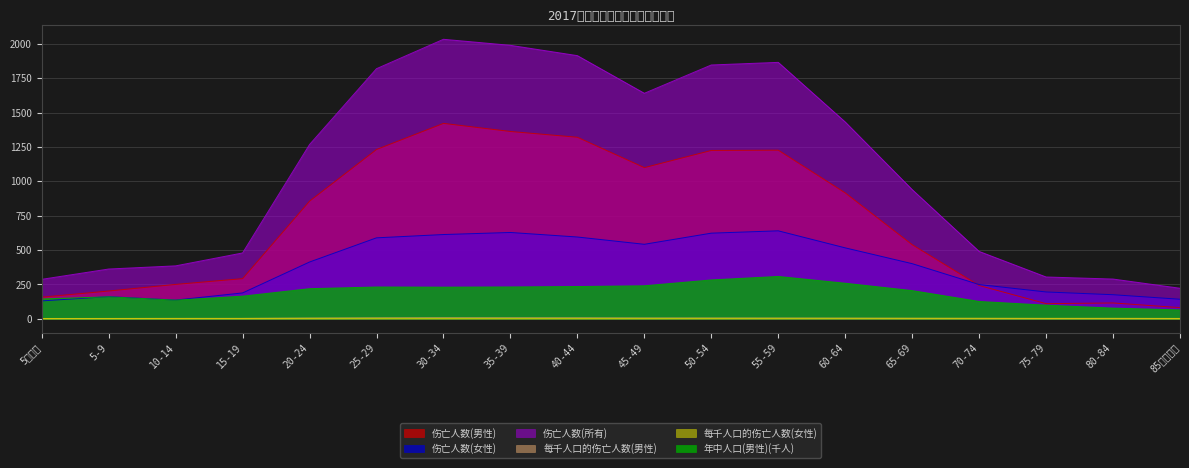

In 年中人口(男性)(千人), how many points are lower than both neighbors (excluding endpoints)?

2